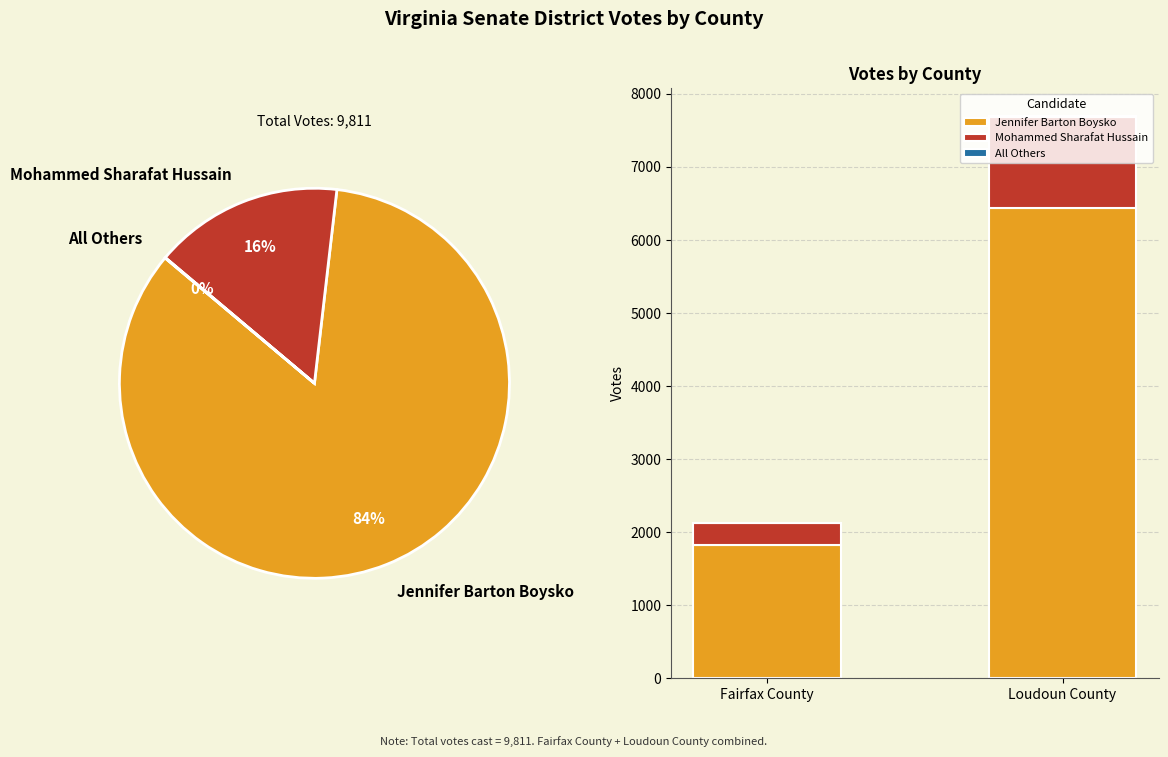

Is there any slice that represents more than half of the pie?

Yes